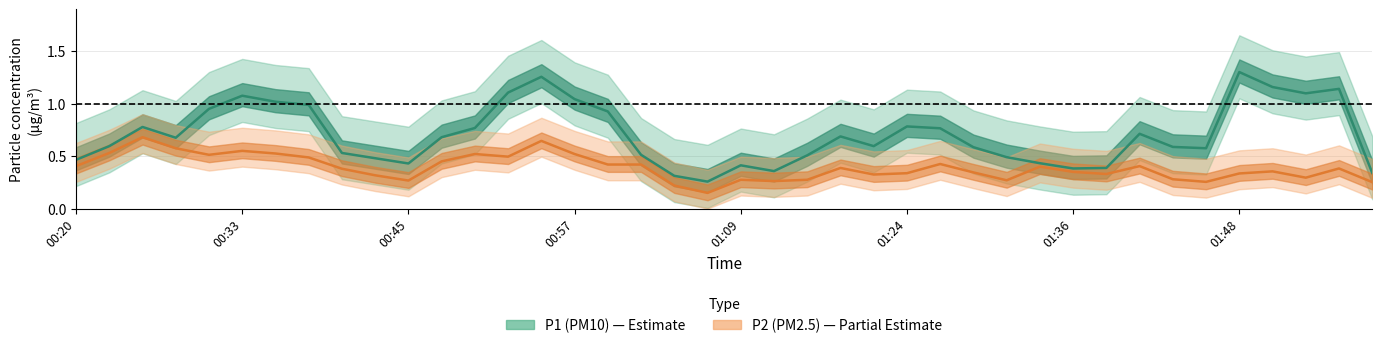

What is the smallest value displayed?

0.1